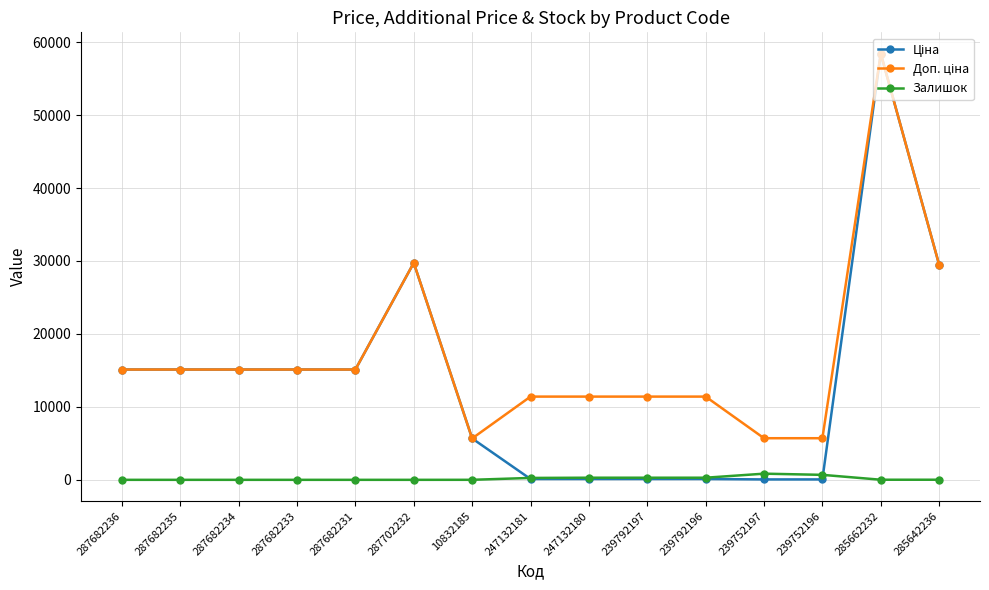

What is the maximum value shown in the chart?

58426.5